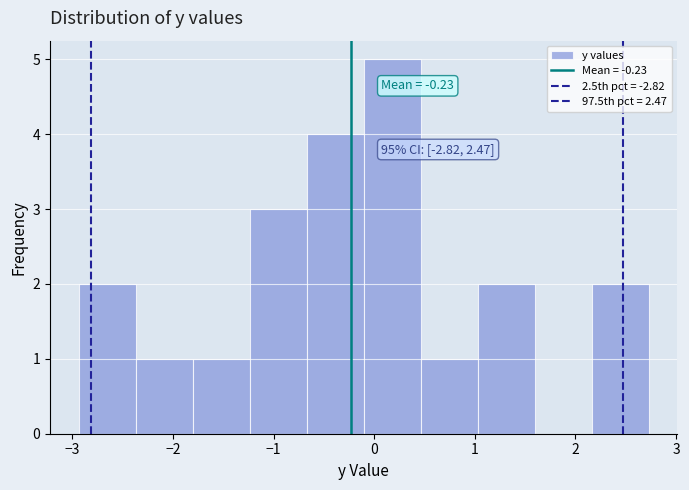

Which range on the x-axis has the tallest bar?

-0.1 to 0.5